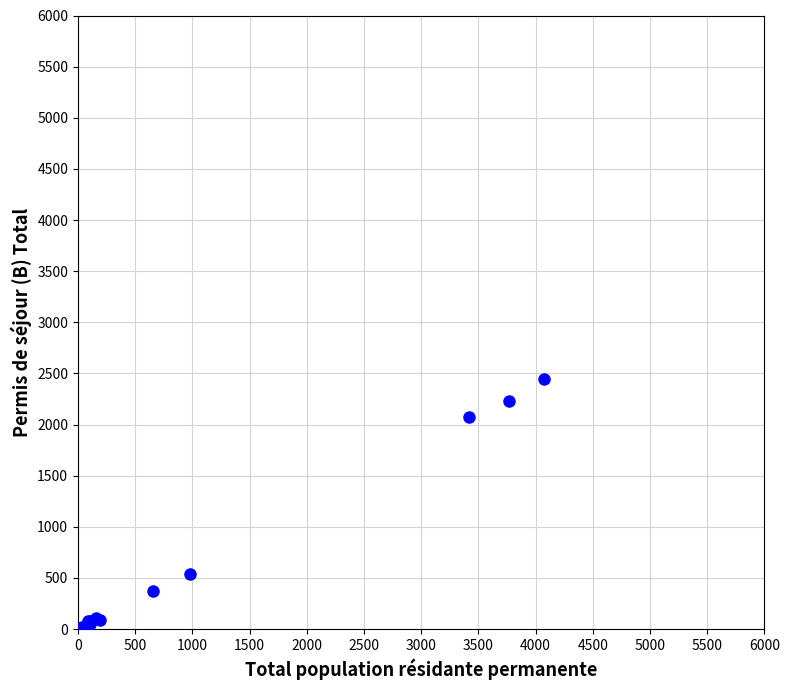

What Y value in the scatter plot is closest to 1225?

536